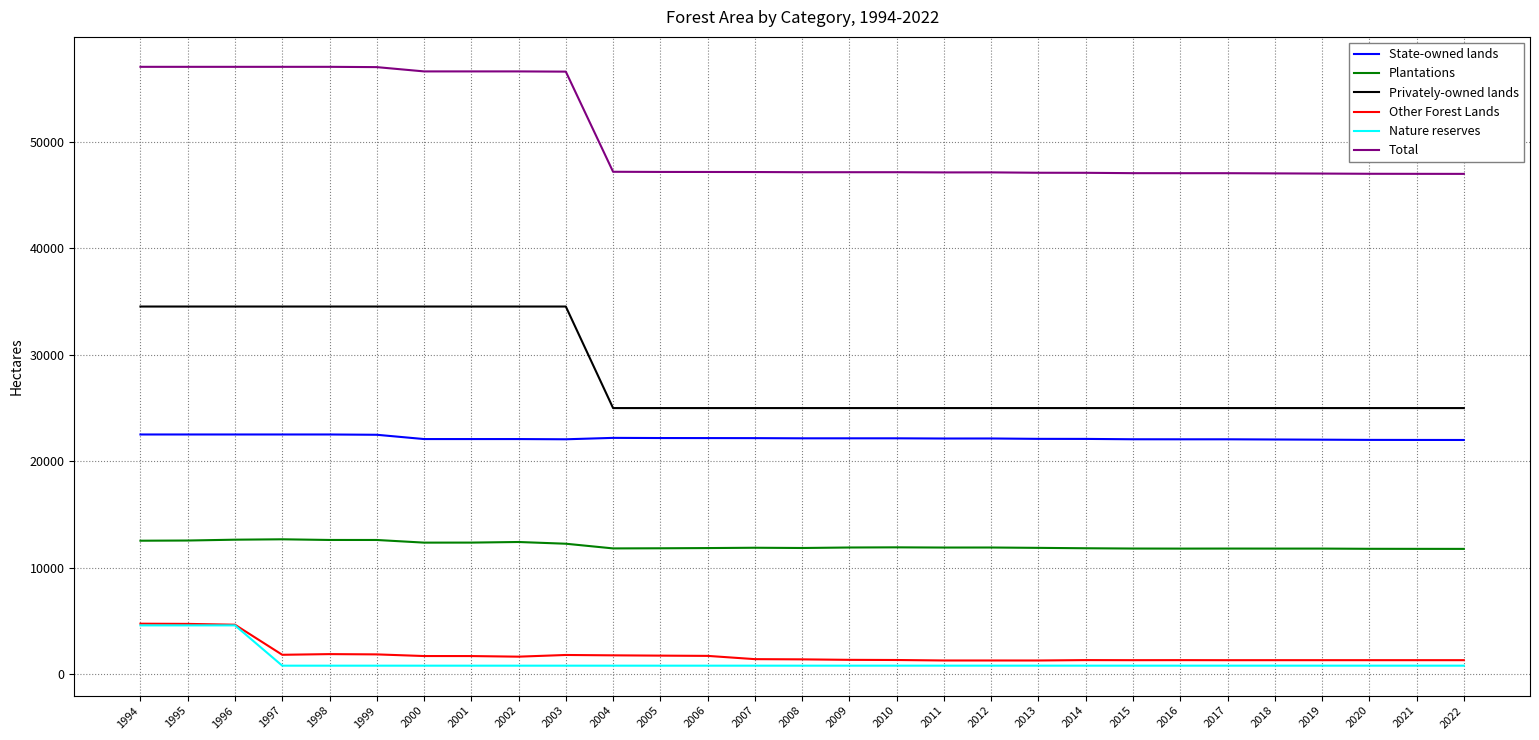

Does the chart display data point markers on the line(s)?

No